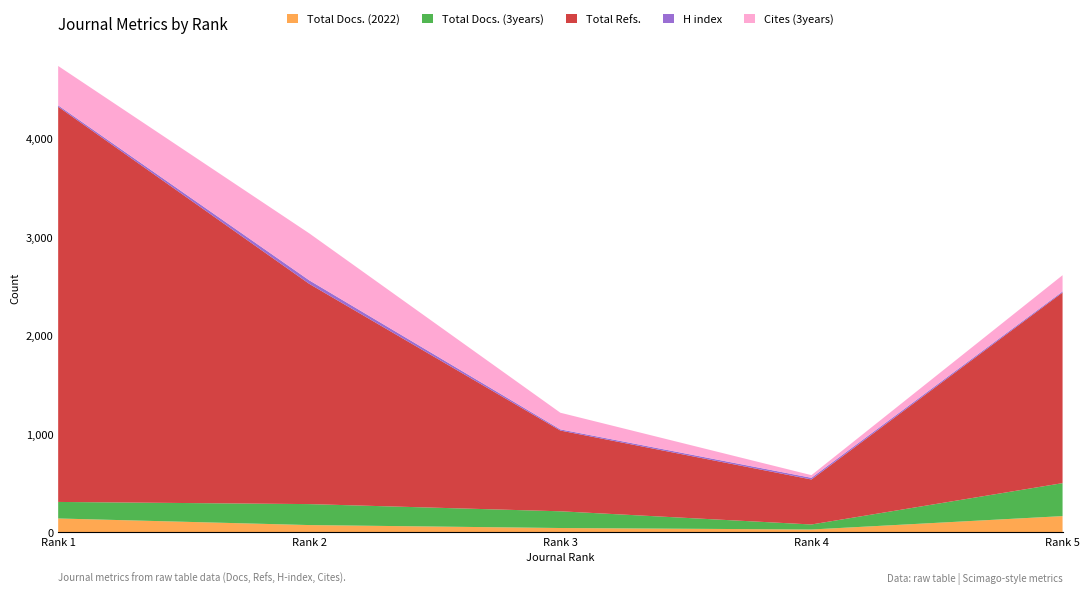

Reading right to left, transcribe all the data shown in this chart.

Total Docs. (2022): 162	26	41	71	138
Total Docs. (3years): 335	51	170	213	168
Total Refs.: 1936	457	820	2237	4014
H index: 11	17	12	36	14
Cites (3years): 165	27	169	477	400